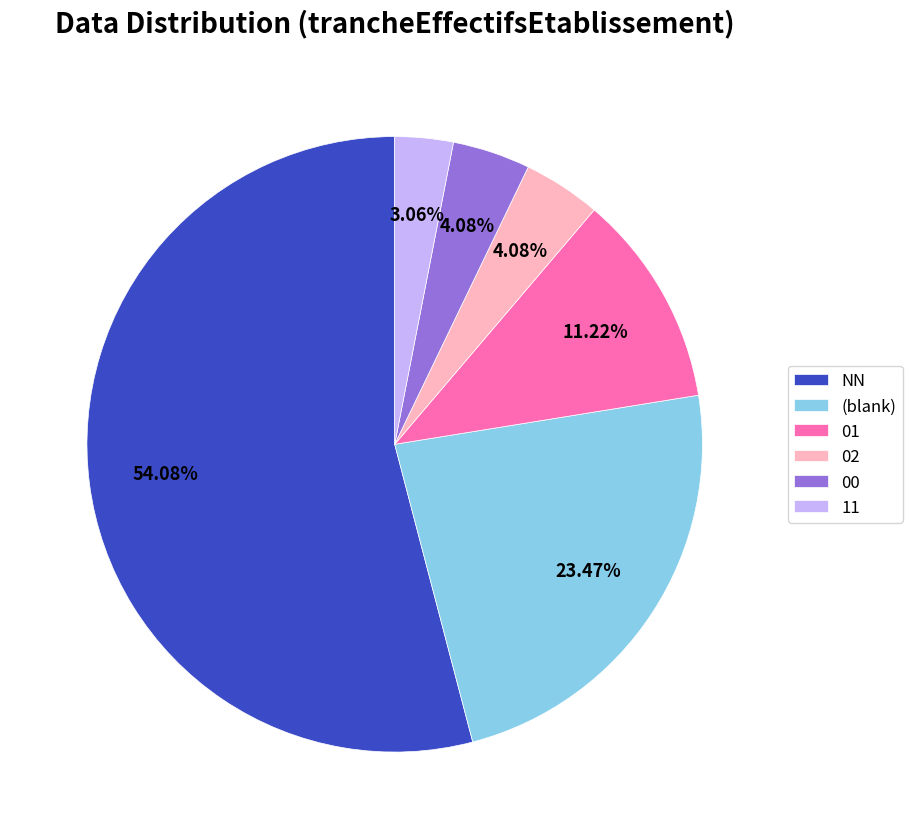

What percentage is the 02 slice, to the nearest percent?

4%